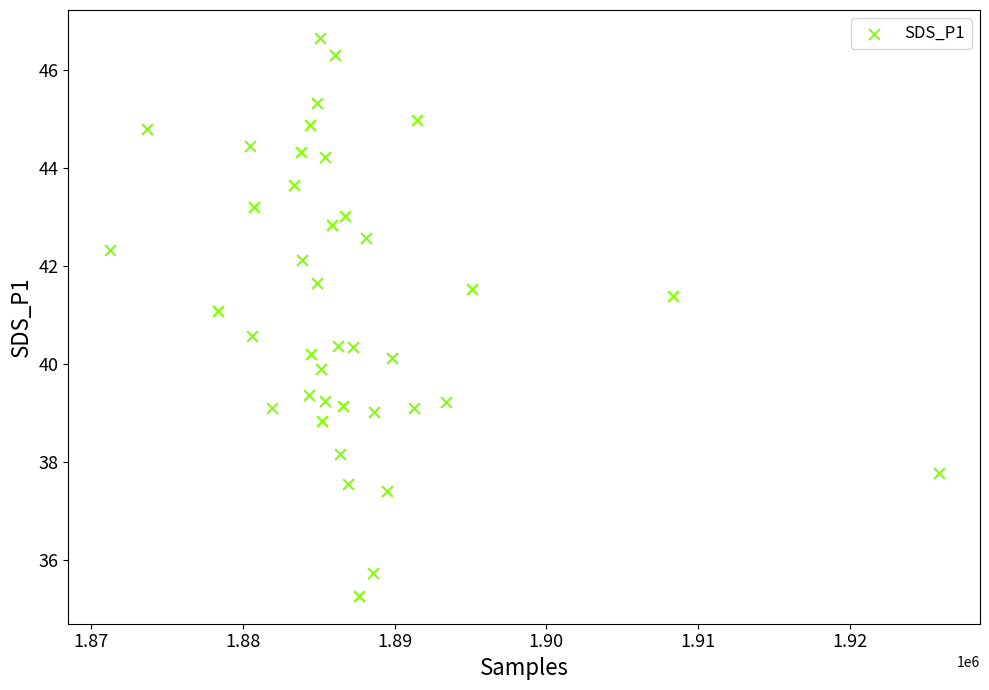

What is the range of Y values (max minus min)?

11.4